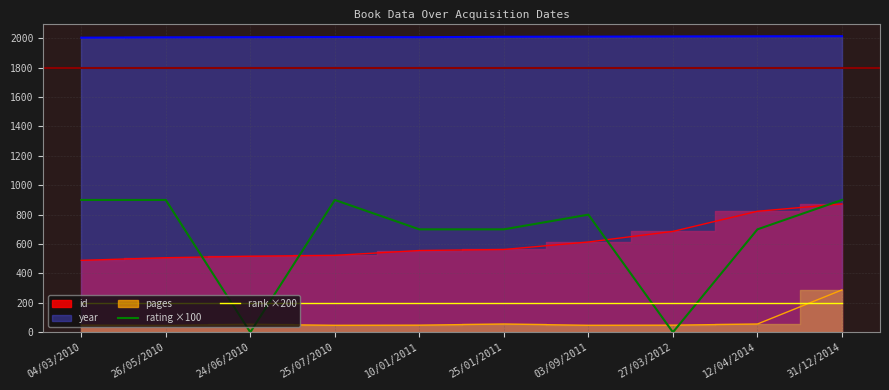

Which series ends up on top after the final intersection of rank ×200 and rating ×100?

rating ×100